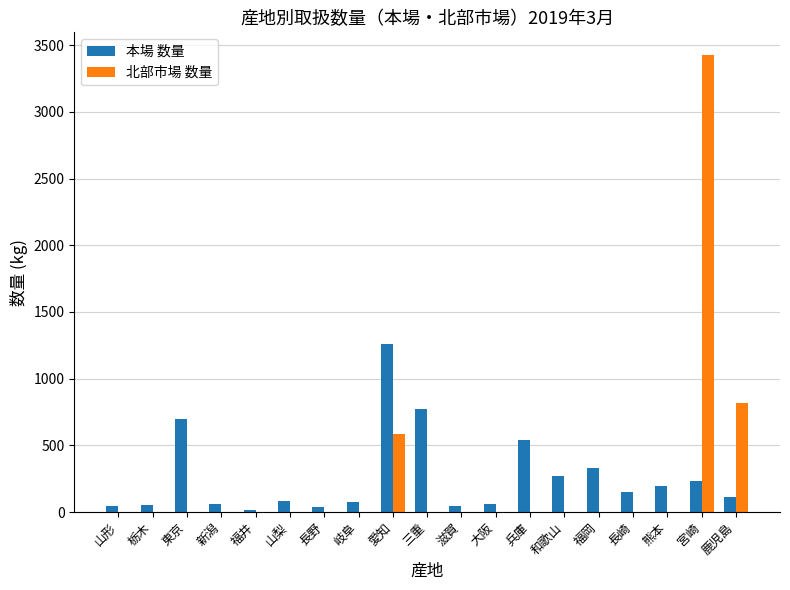

Which series changed the most between 岐阜 and 宮崎?

北部市場 数量